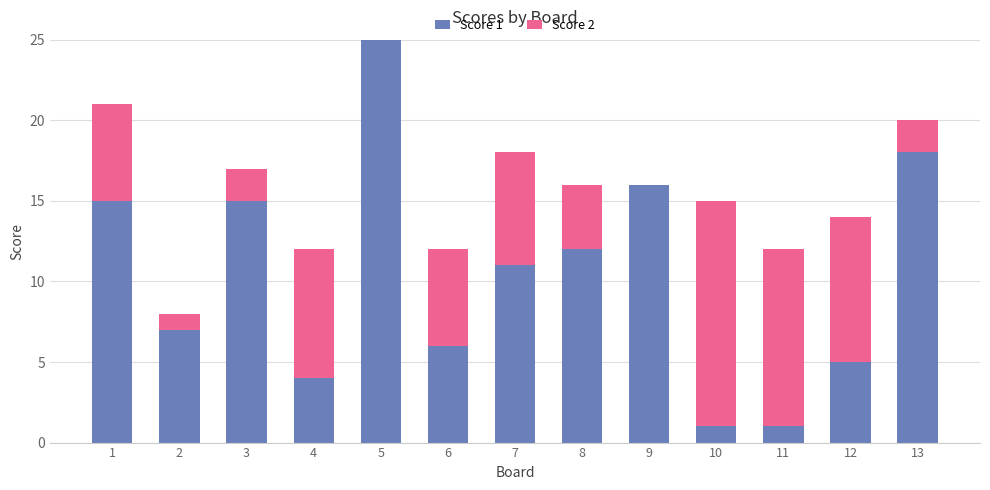

True or false: Score 1 has a value of 15 at 1.

True